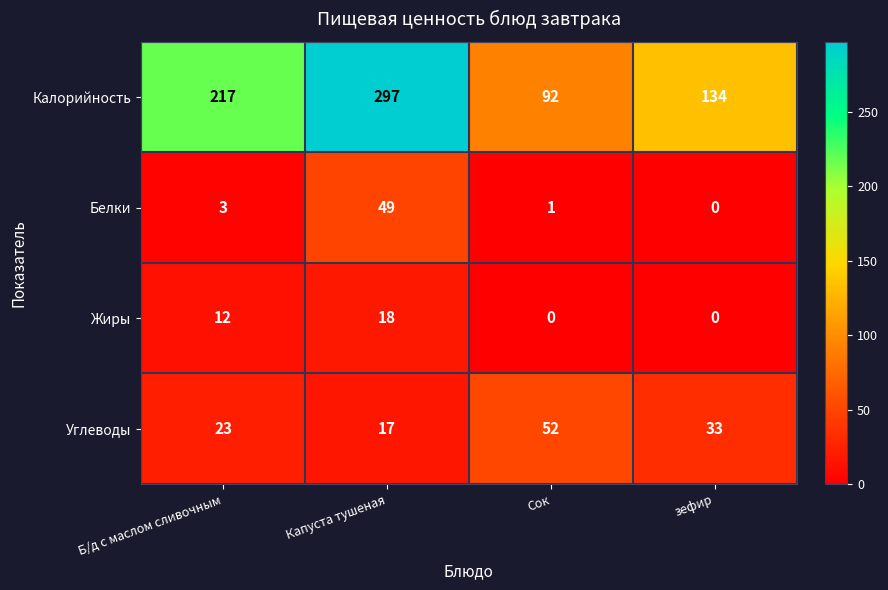

List the series in order of their peak value, lowest first.

Жиры, Белки, Углеводы, Калорийность